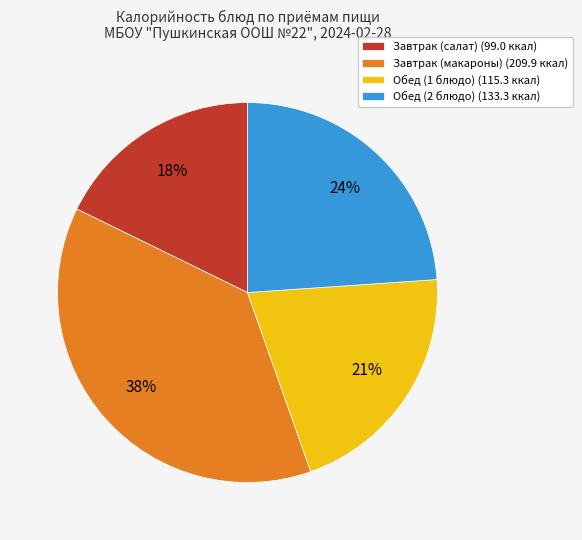

Approximately how many times larger is the value at Завтрак (макароны) compared to Обед (2 блюдо)?

1.6